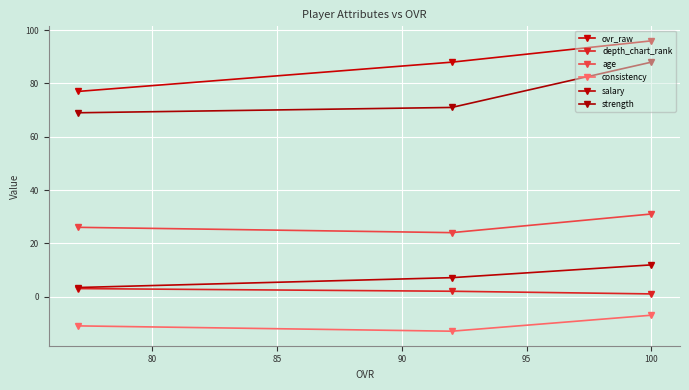

What is the average value of the age series?

27.0